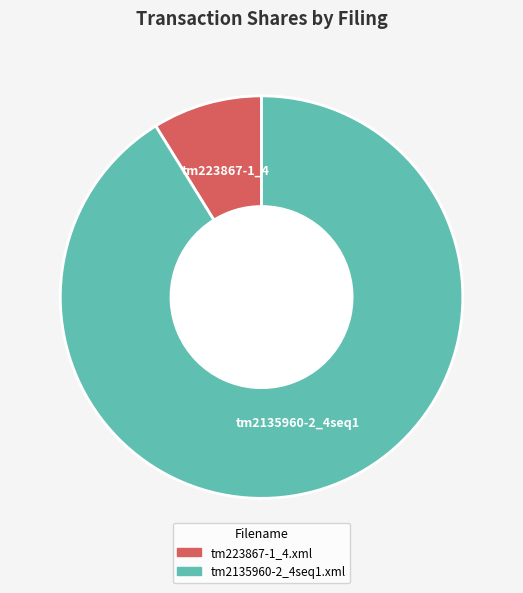

Which has a higher value, tm2135960-2_4seq1.xml or tm223867-1_4.xml?

tm2135960-2_4seq1.xml